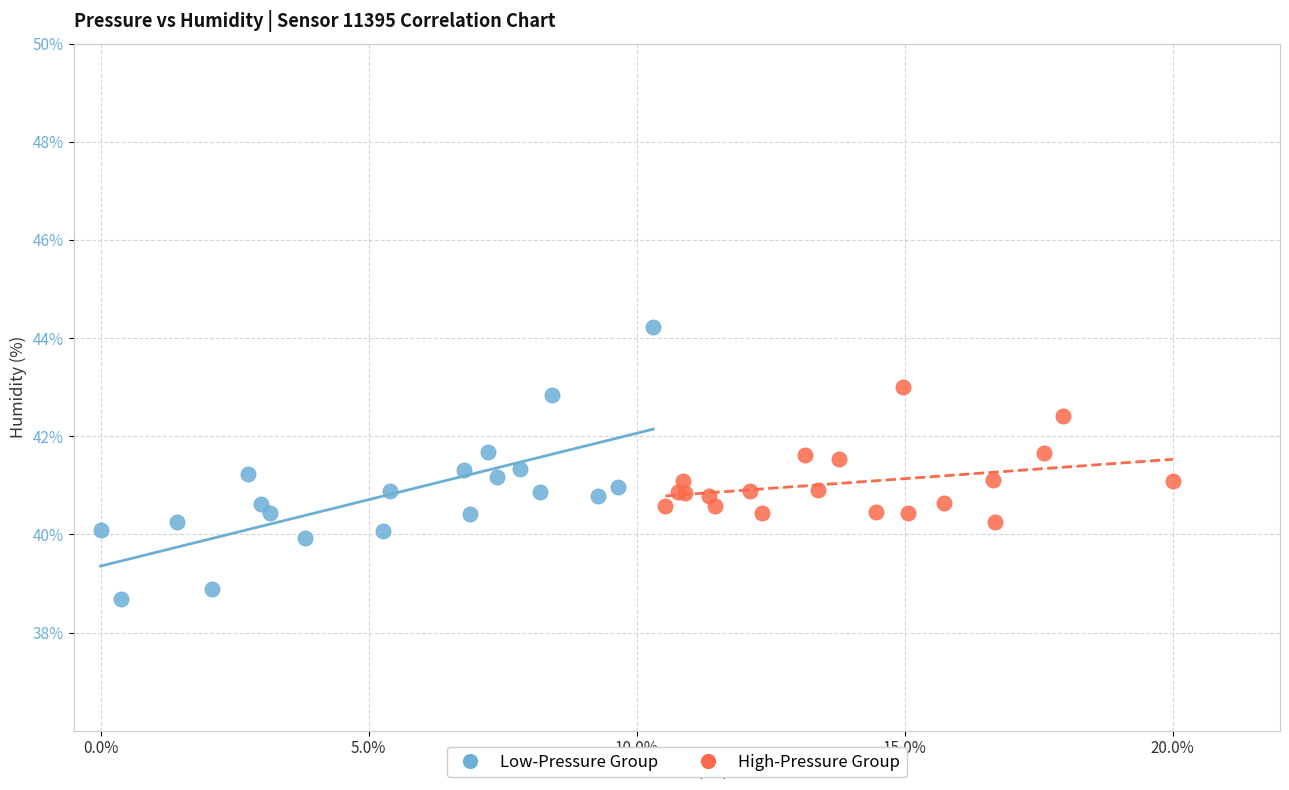

Which series has the largest Y range (max minus min)?

Low-Pressure Group